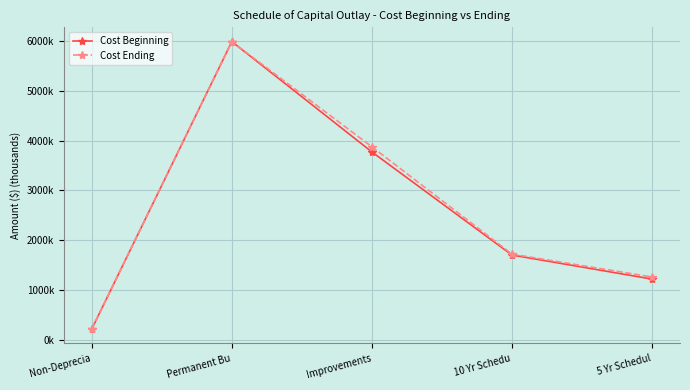

What position from the right is 5 Yr Schedul?

1